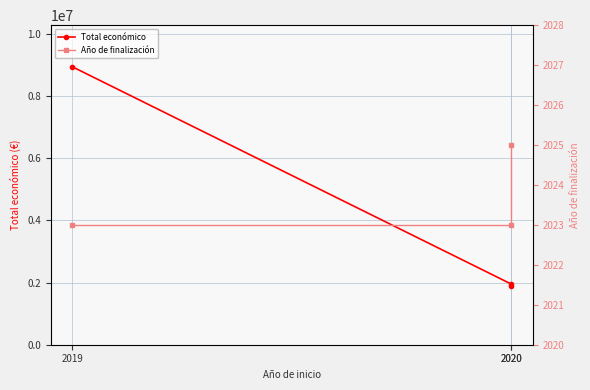

Reading left to right, list all the values displayed in this chart.

Total económico: 1893955	1956015	8945200
Año de finalización: 2025	2023	2023